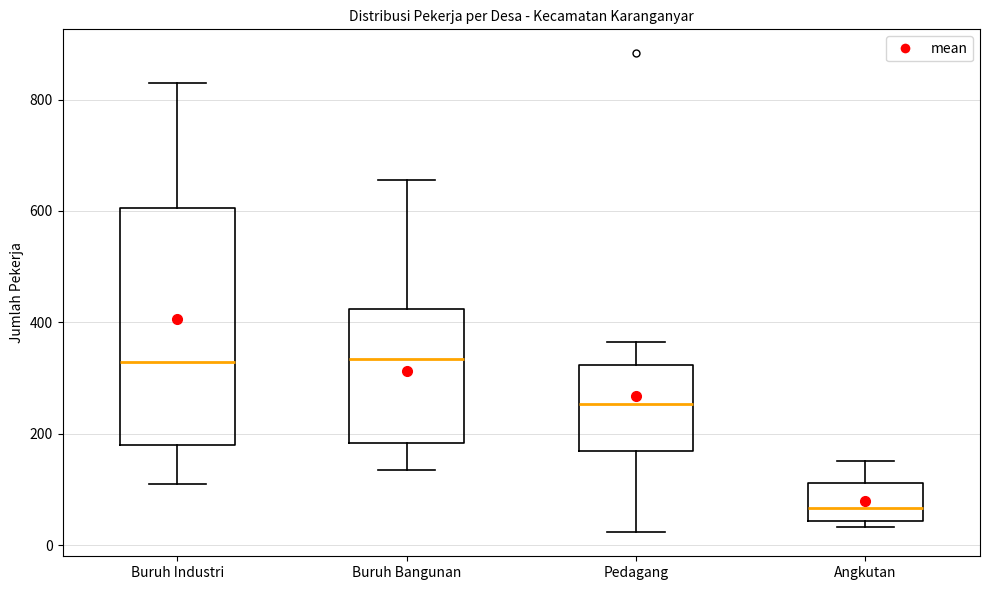

Where is the lower edge of the box for Buruh Bangunan on the y-axis? The values are not printed on the chart, so give them approximately, as read against the axis.

180